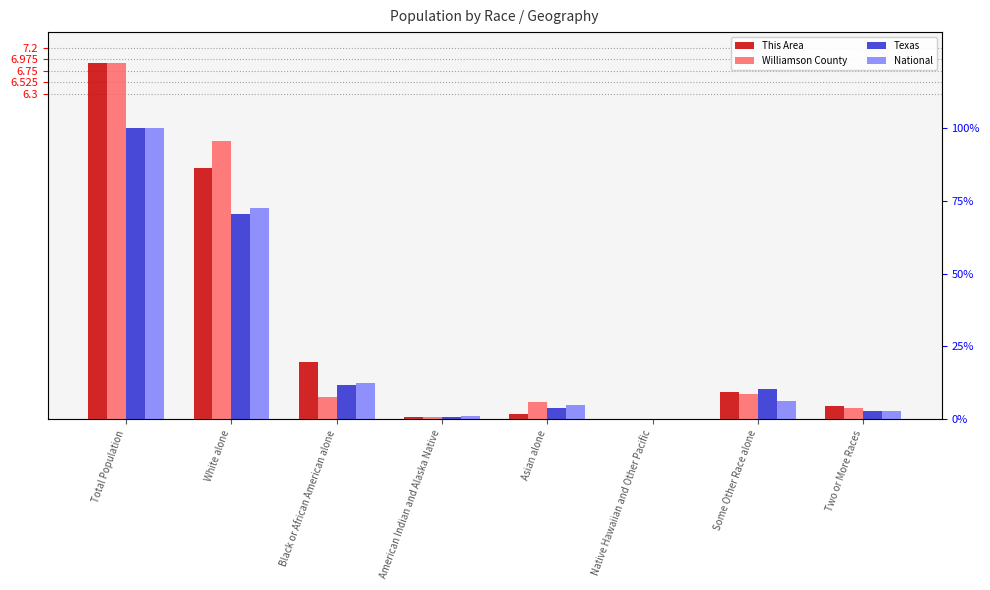

The National series shows 20.5 at Black or African American alone. True or false?

False